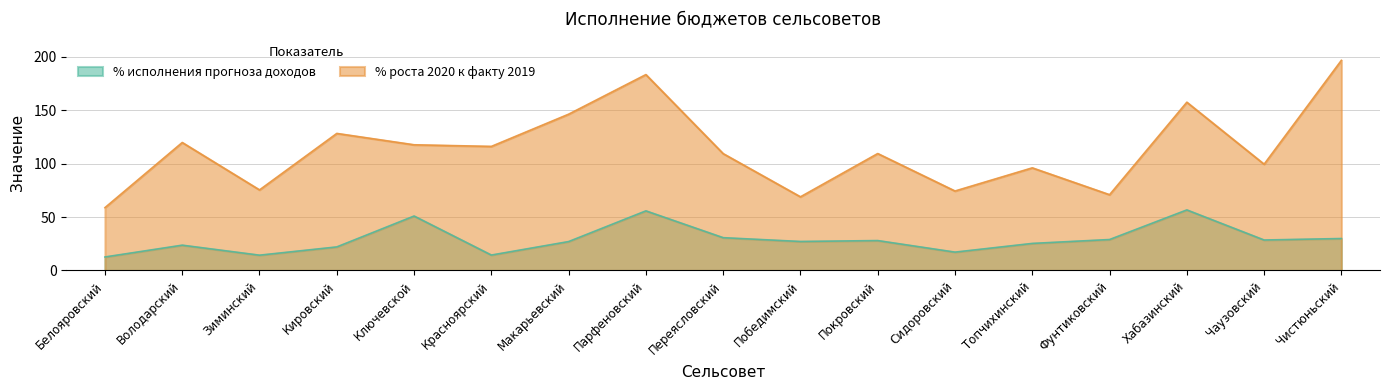

What is the total value across all series at Покровский?

137.6